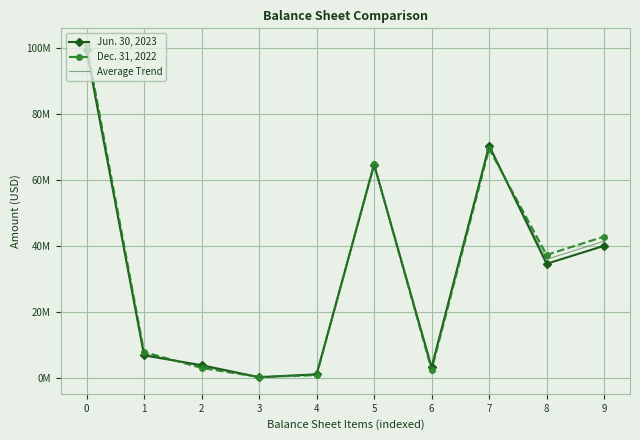

True or false: Dec. 31, 2022 and Jun. 30, 2023 cross at least once.

True